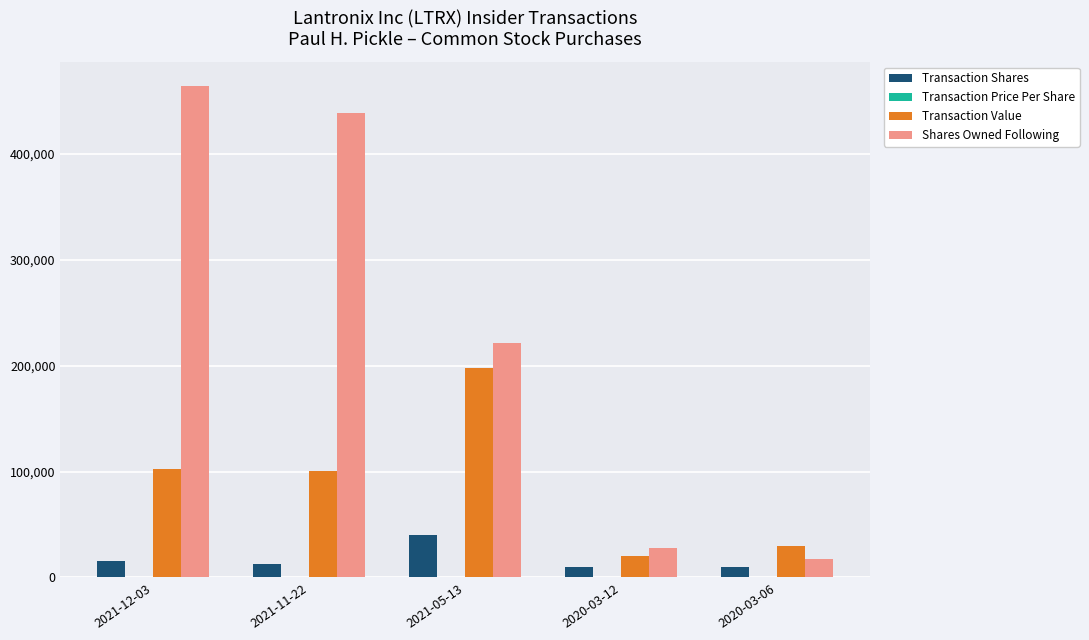

Which series has the largest total across all categories?

Shares Owned Following